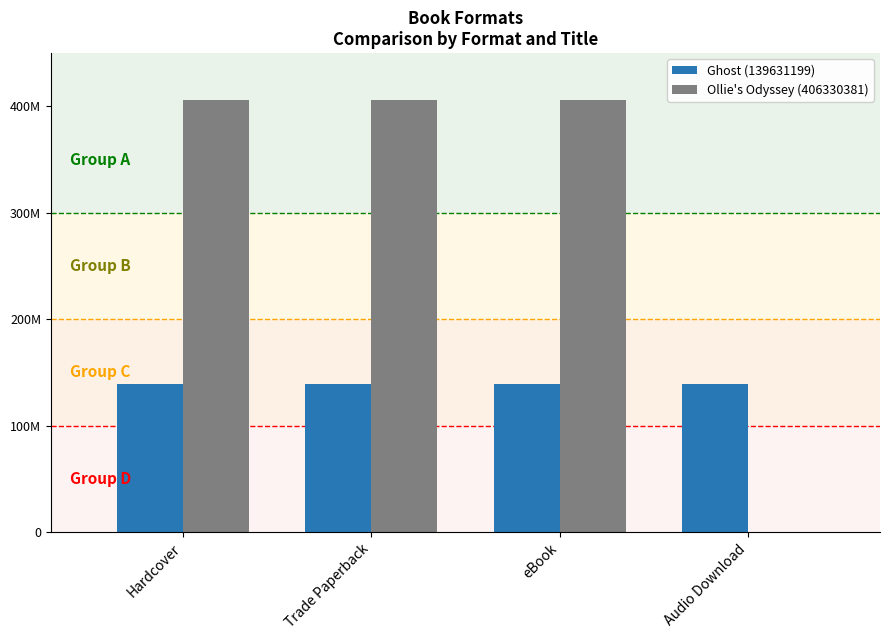

What are all the series names shown in the legend?

Ghost (139631199), Ollie's Odyssey (406330381)